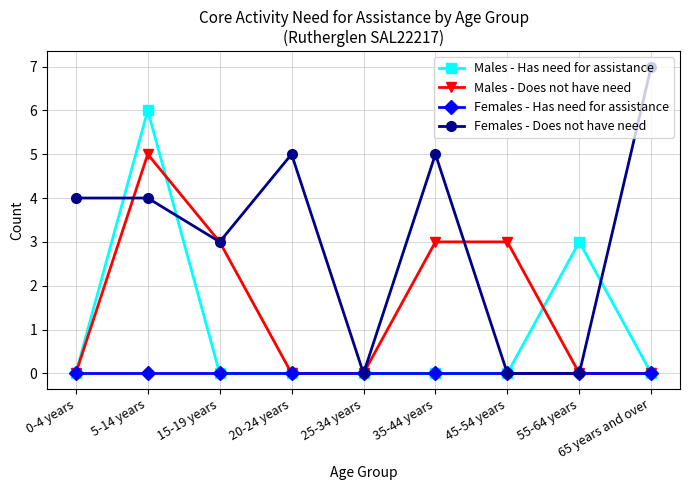

The Males - Has need for assistance series shows 0 at 45-54 years. True or false?

True